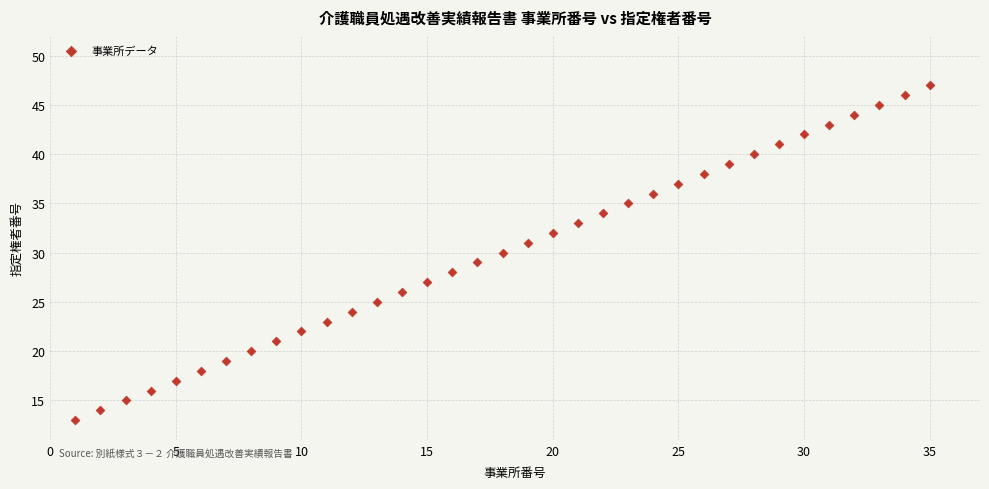

What is the range of X values (max minus min)?

34